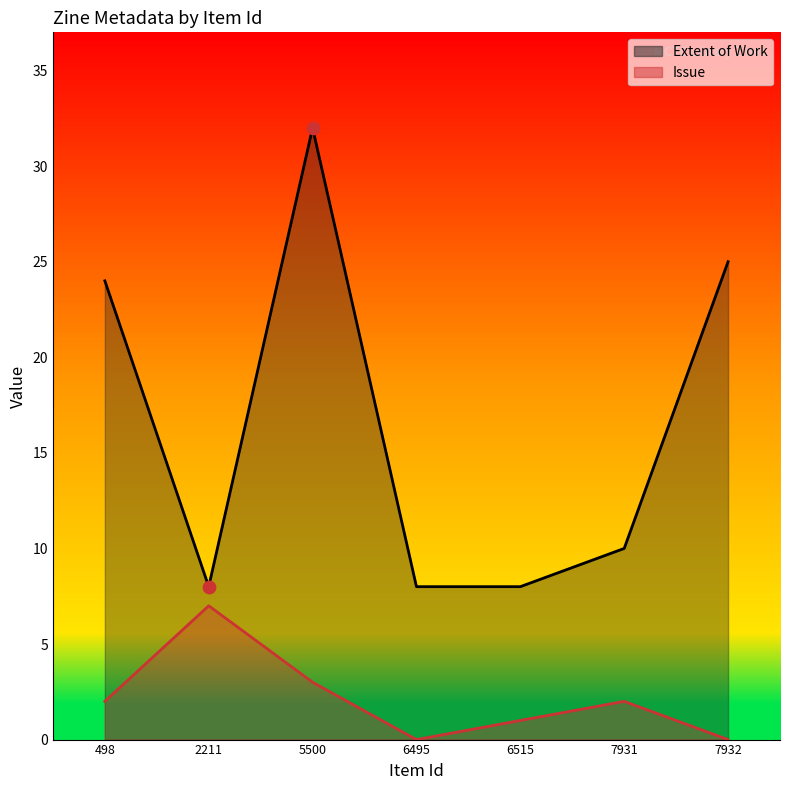

At which category is the sum across all series the highest?

5500